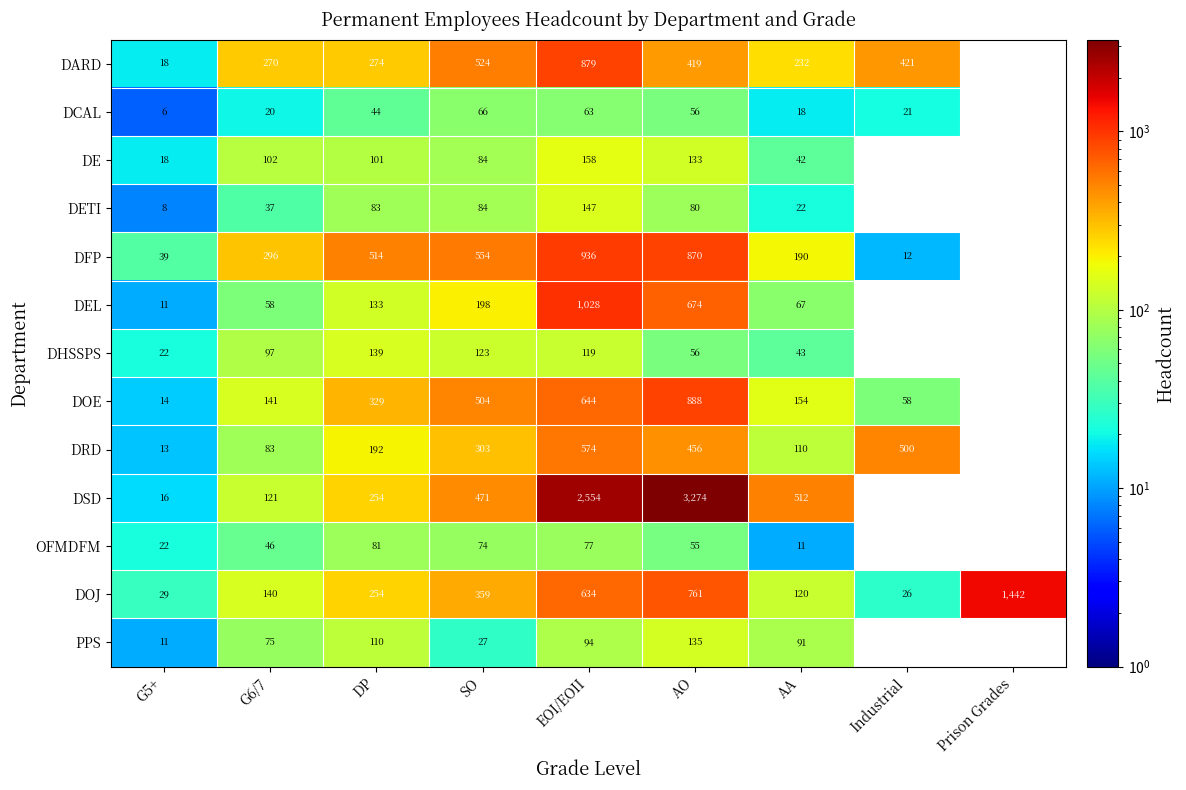

Is the value of DE at AO greater than the value of PPS at SO?

Yes